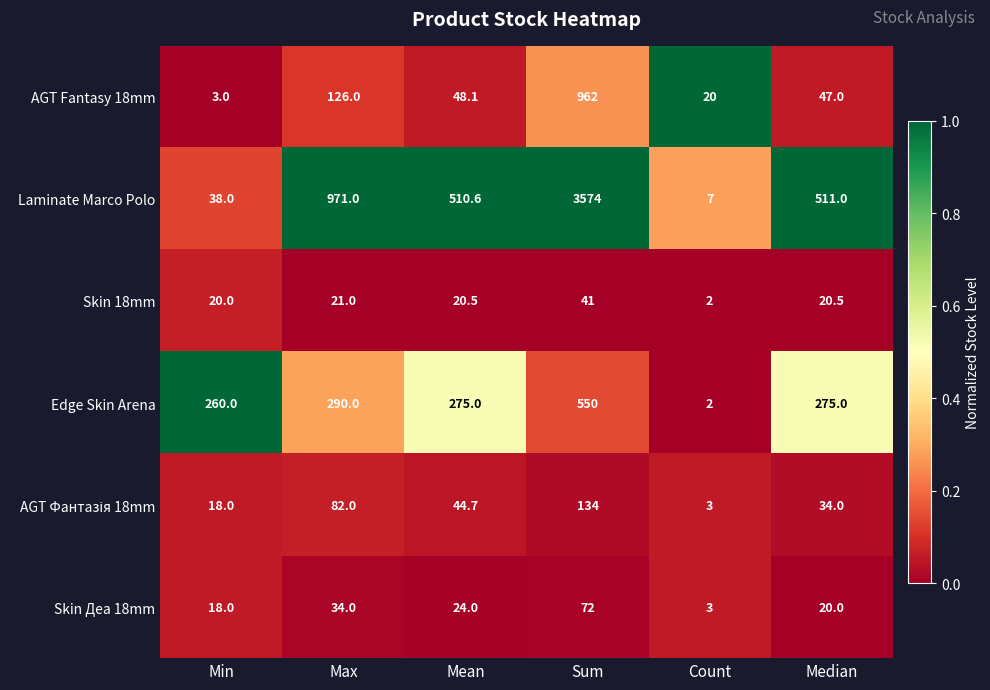

How many values in the AGT Fantasy 18mm series exceed 48?

3